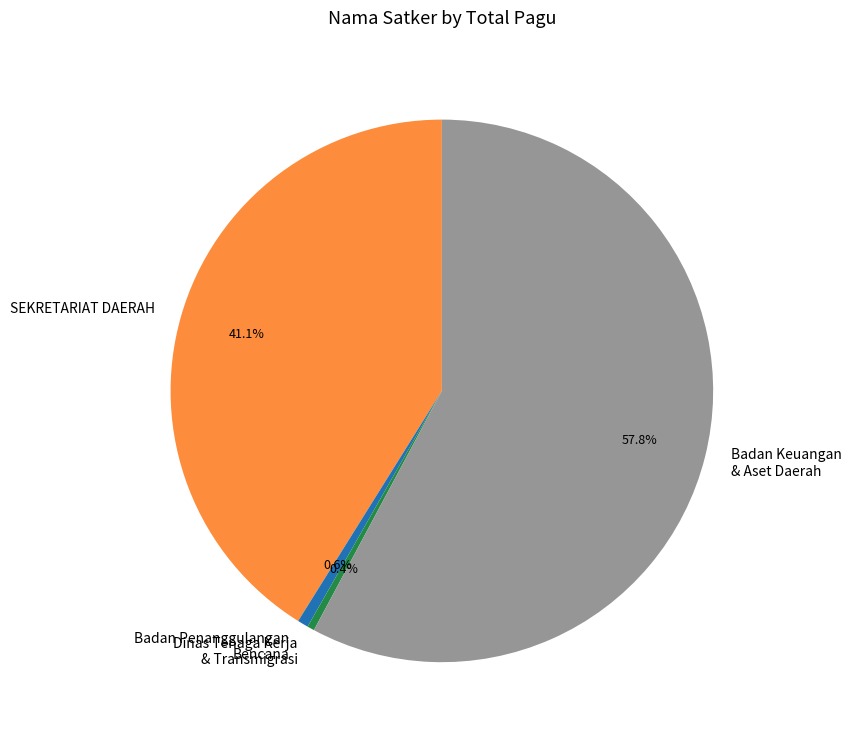

How many segments does this pie chart have?

4